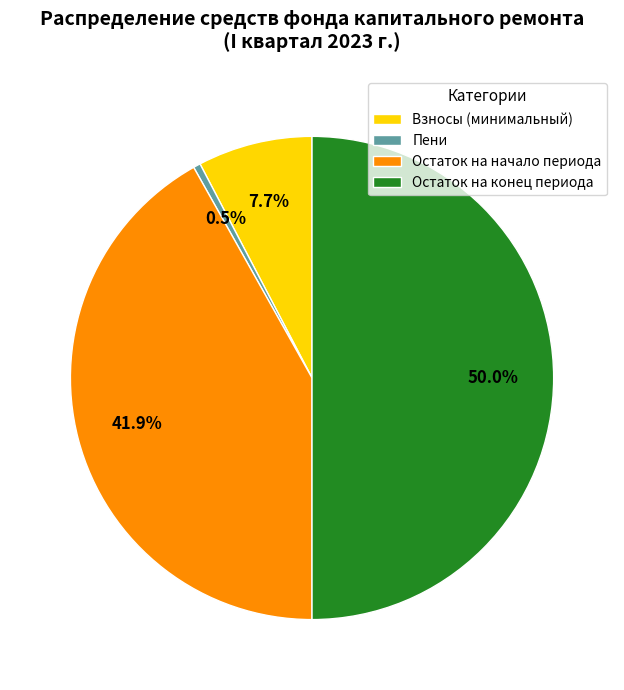

Does Взносы (минимальный) account for over 50% of the chart?

No